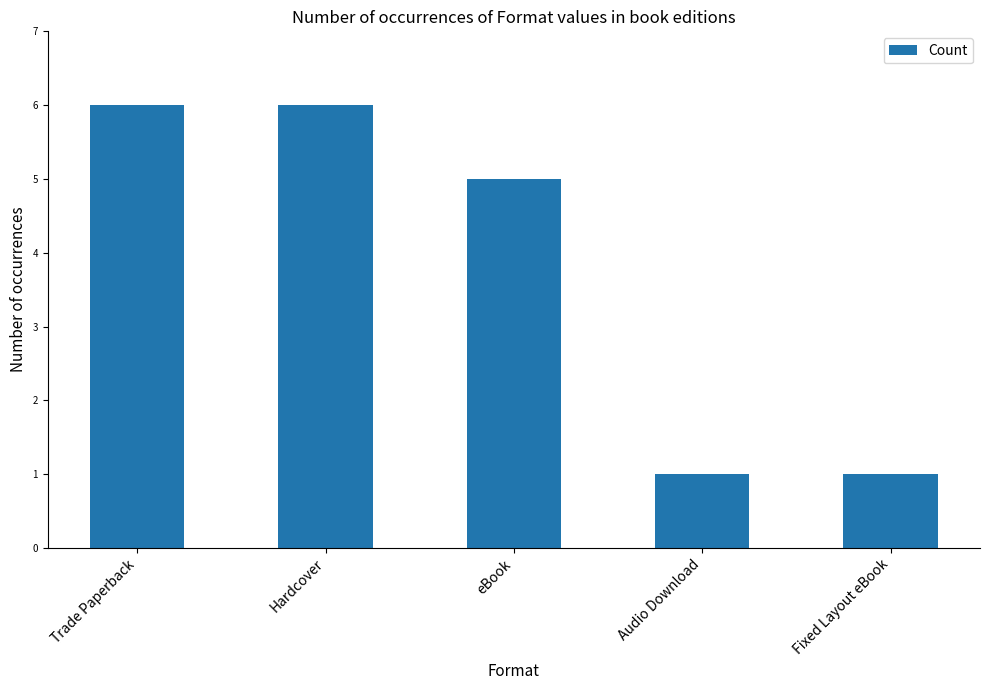

The value at Hardcover is 6. True or false?

True